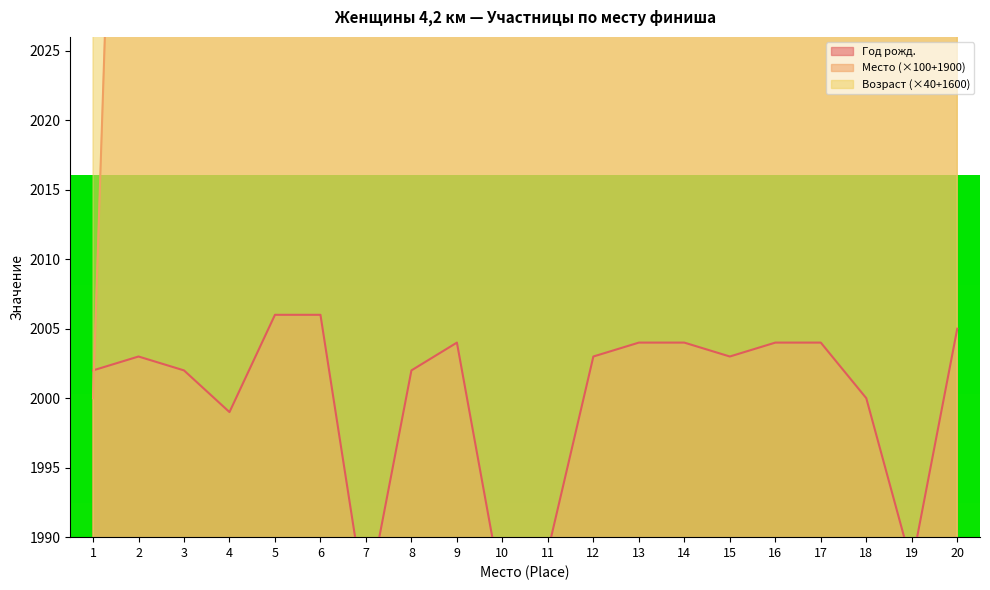

True or false: Год рожд. has a value of 1999 at 4.

True